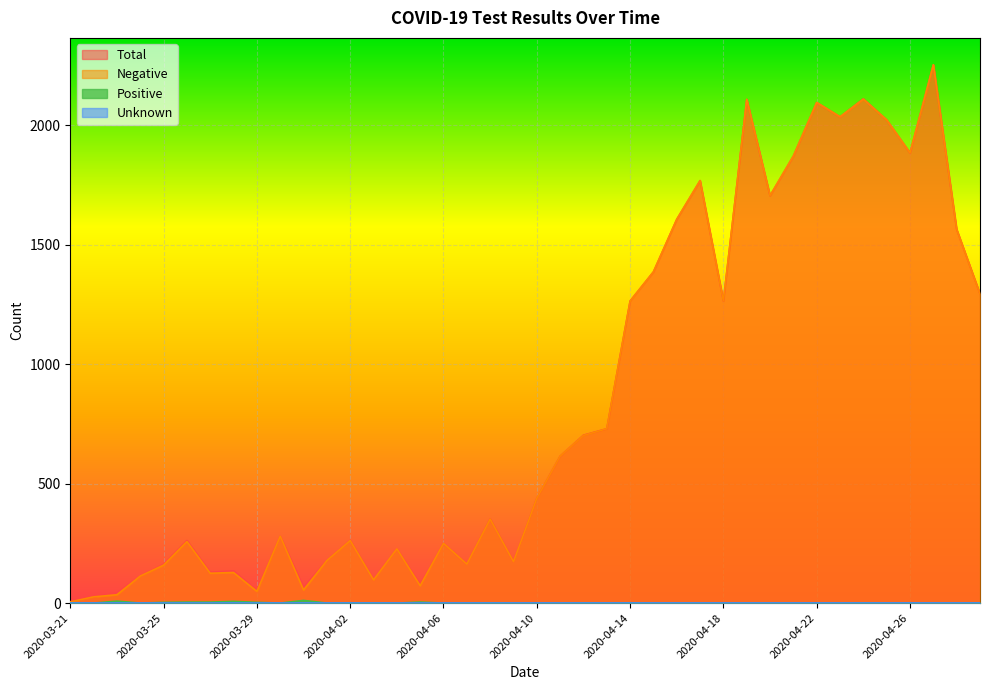

Which series changed the most between 2020-03-21 and 2020-04-12?

Negative